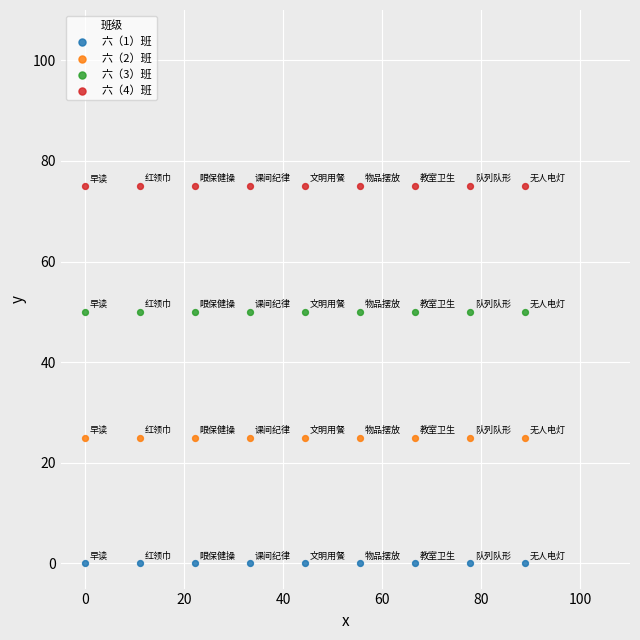

What are all the series names shown in the legend?

六（1）班, 六（2）班, 六（3）班, 六（4）班